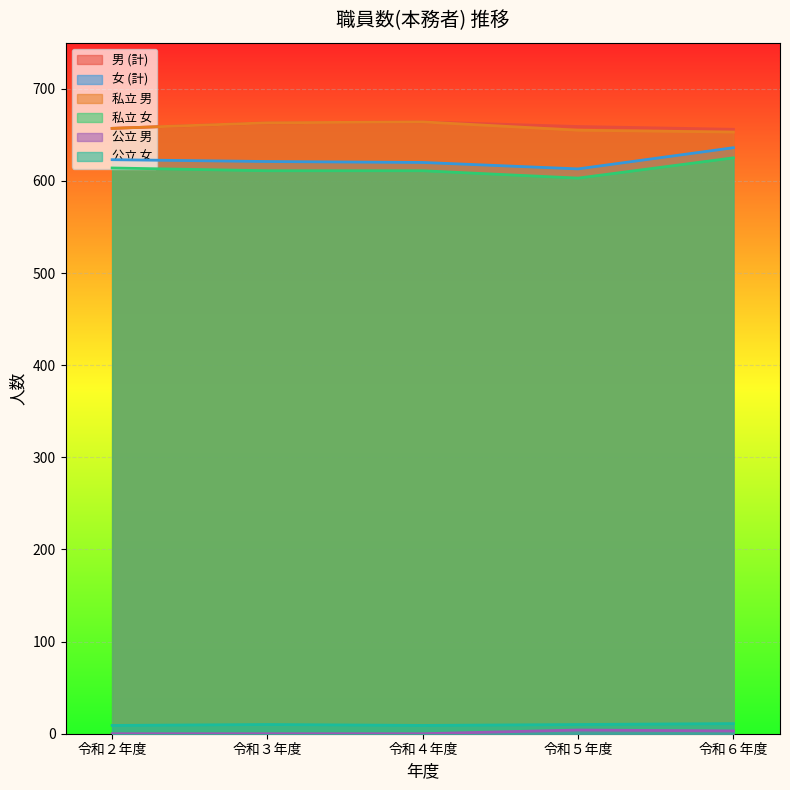

Where does the 私立 男 series first go above 657?

令和３年度